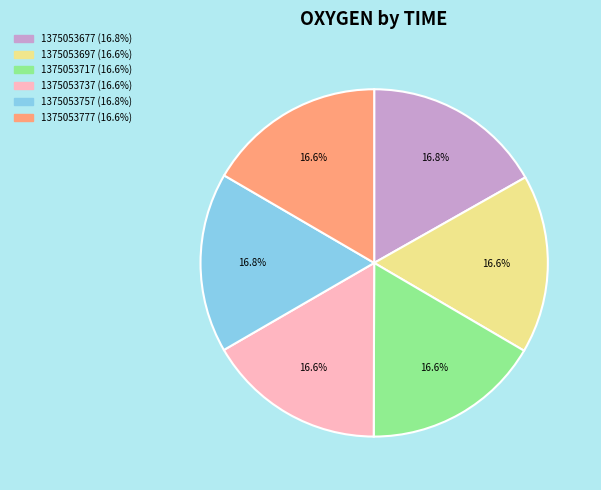

Does 1375053677 (16.8%) account for over 50% of the chart?

No